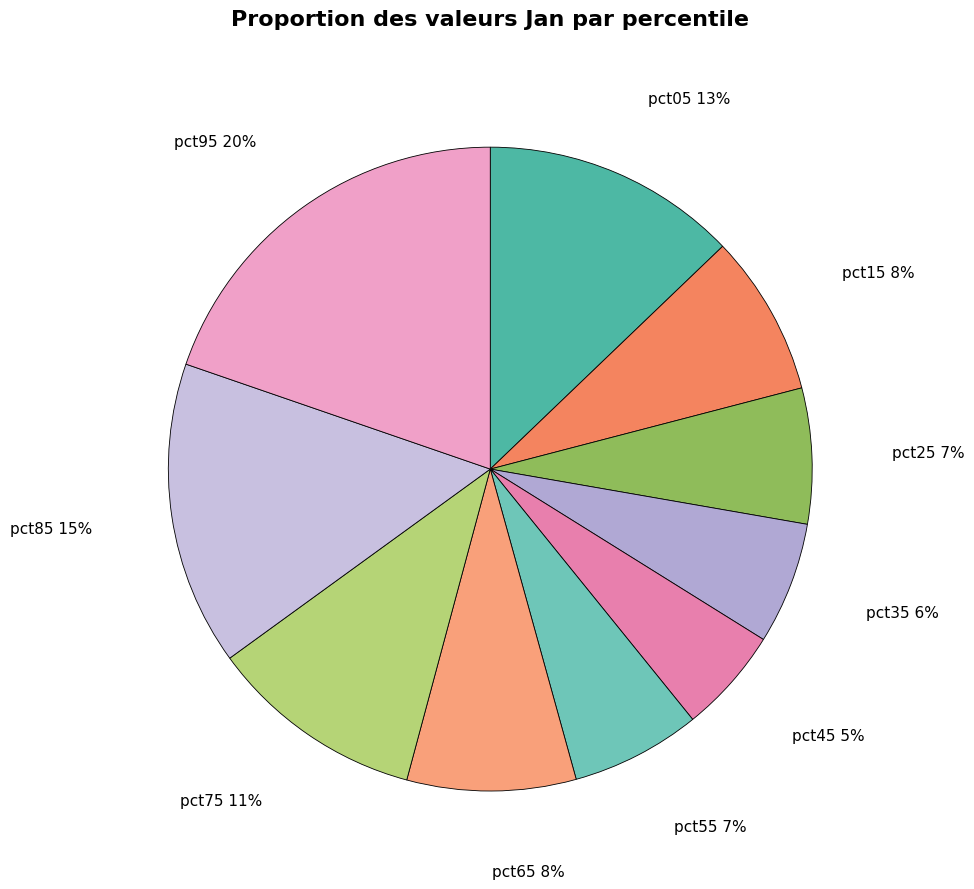

How many slices are in this pie chart?

10